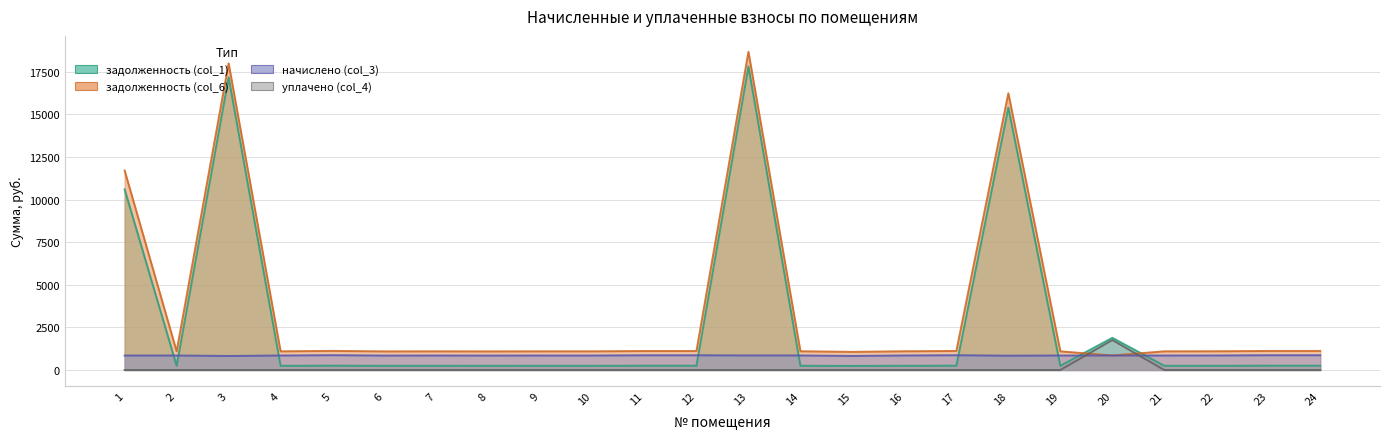

What is the total value across all series at 24?

2235.3